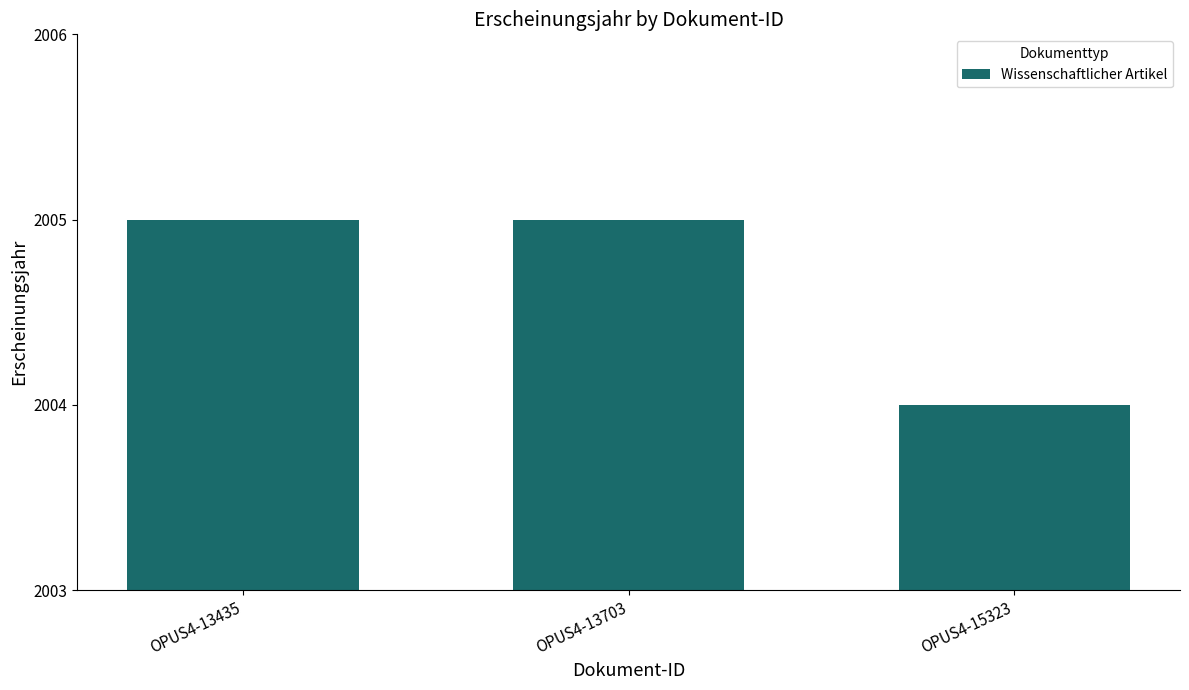

How many values are below 2005?

1